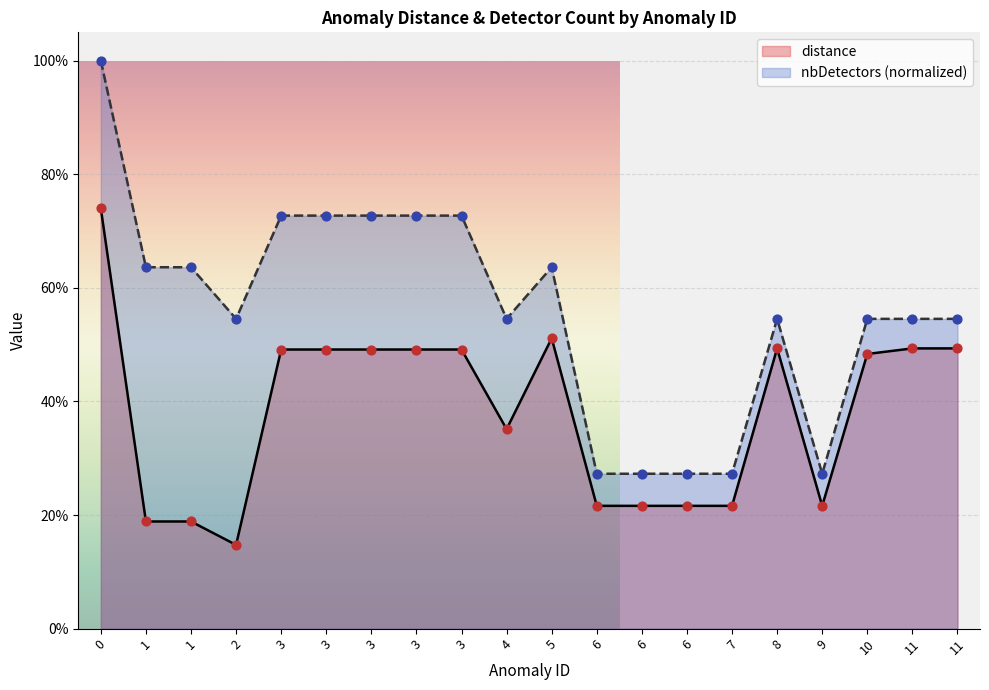

Is the value of nbDetectors at 1 greater than the value of distance at 10?

Yes